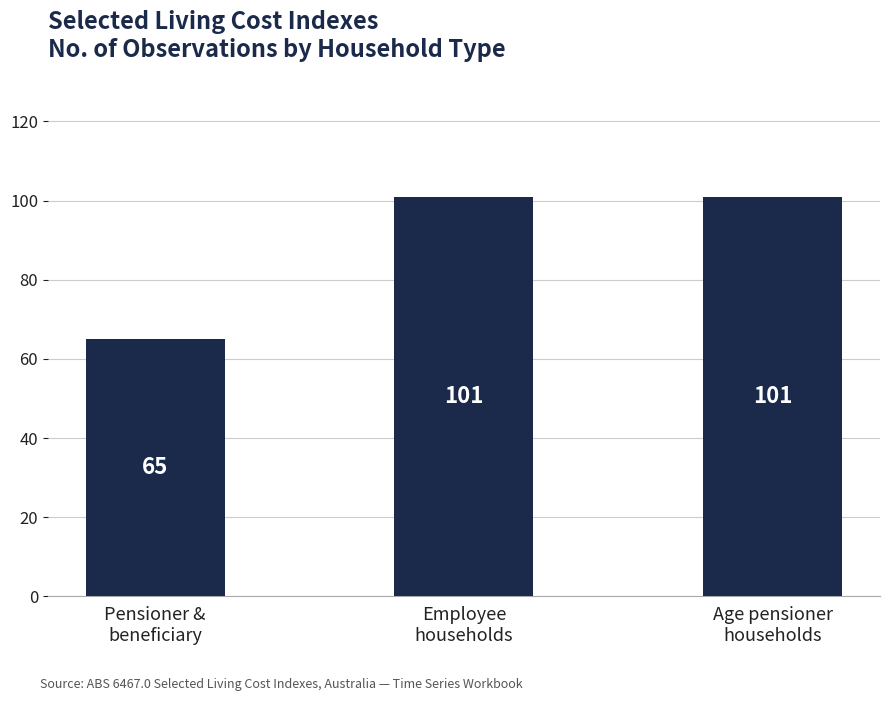

How many bars are there in total?

3